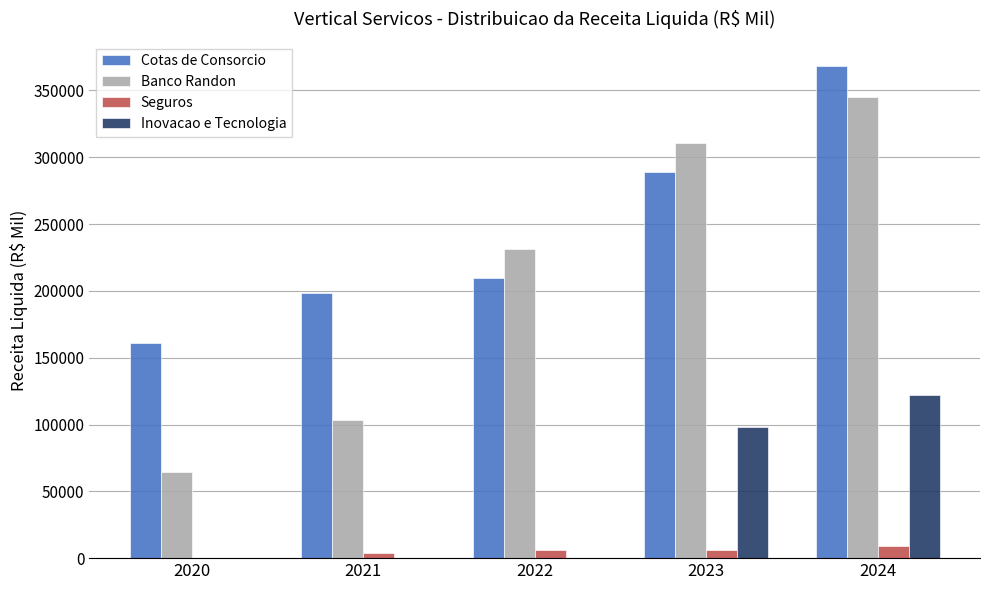

What is the greatest value displayed?

368123.4